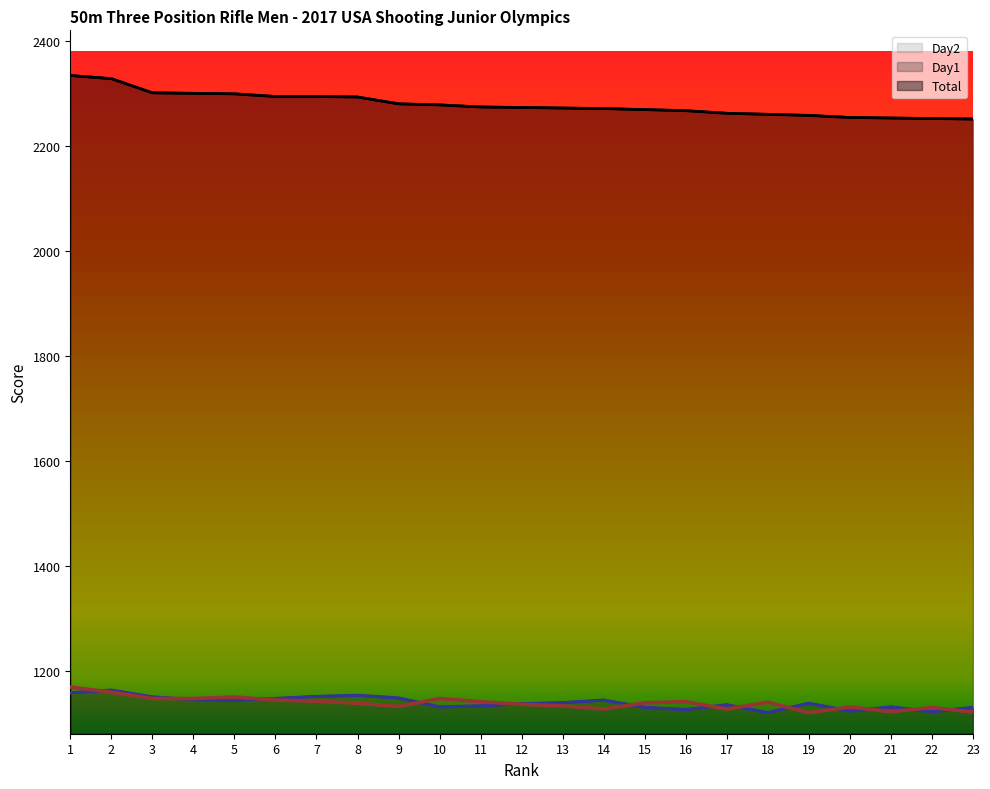

Where is Day2 nearest to the value 1144?

6